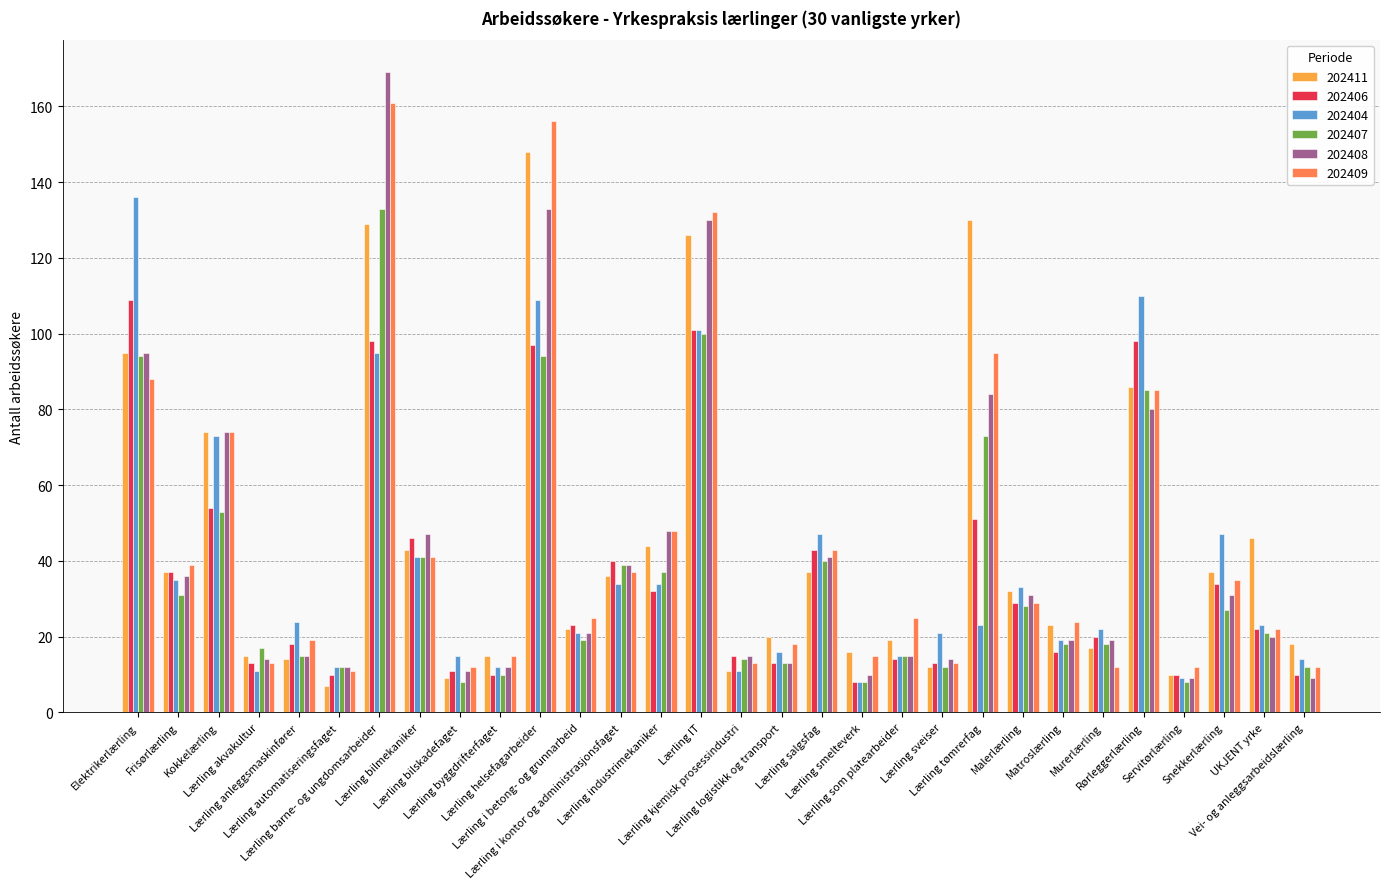

What are all the series names shown in the legend?

202411, 202406, 202404, 202407, 202408, 202409